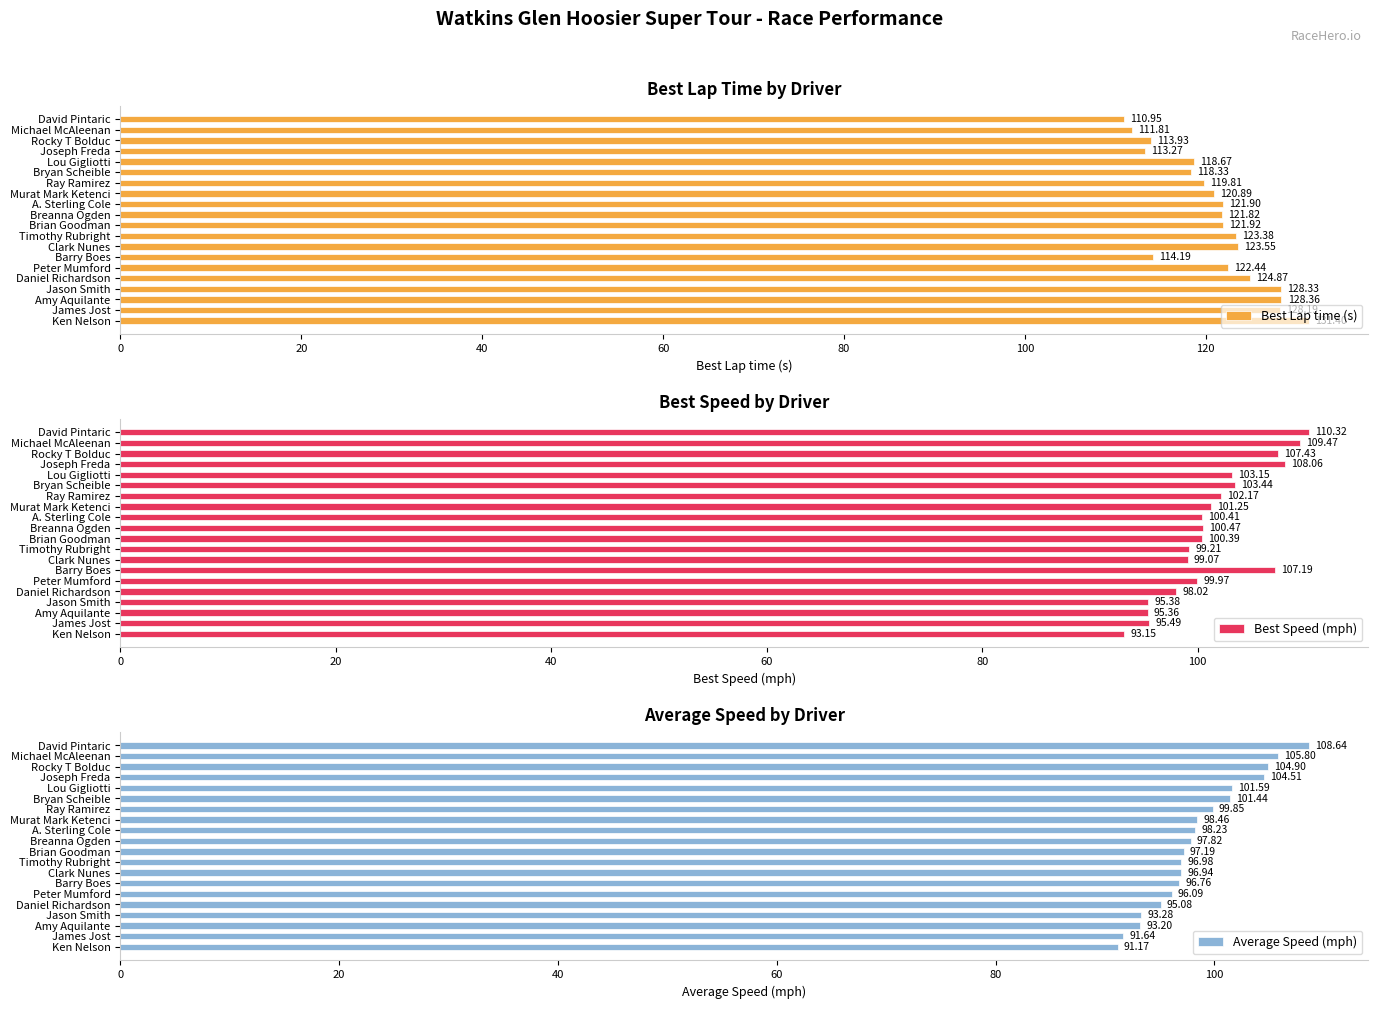

At which label is Average Speed (mph) closest to 99?

Murat Mark Ketenci